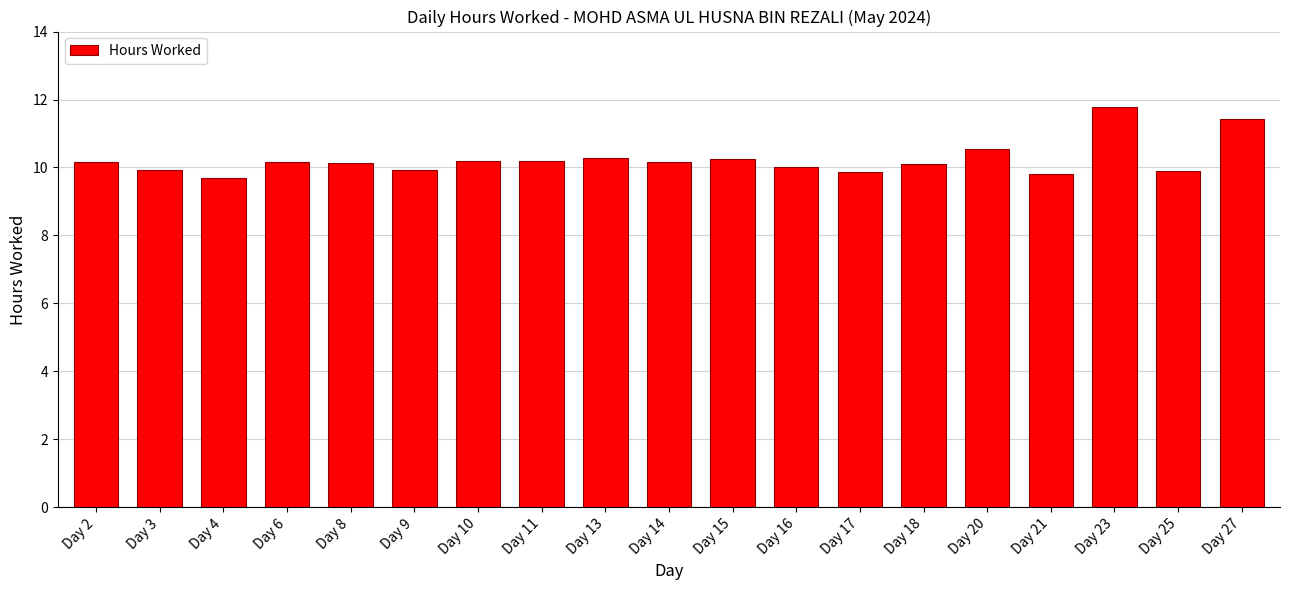

What is the change in value from Day 15 to Day 21?

-0.4